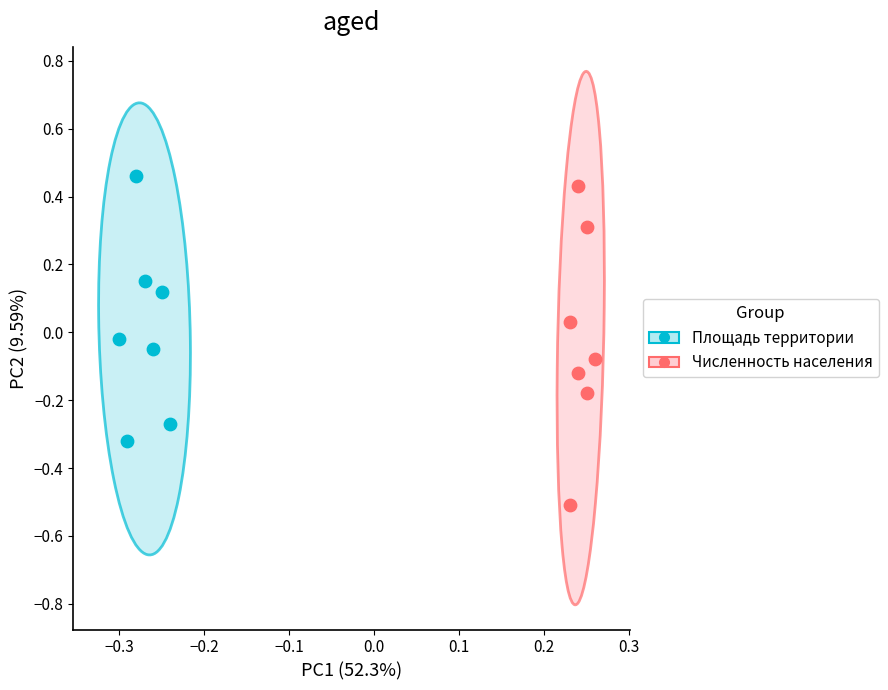

Which series reaches the minimum Y coordinate?

Численность населения